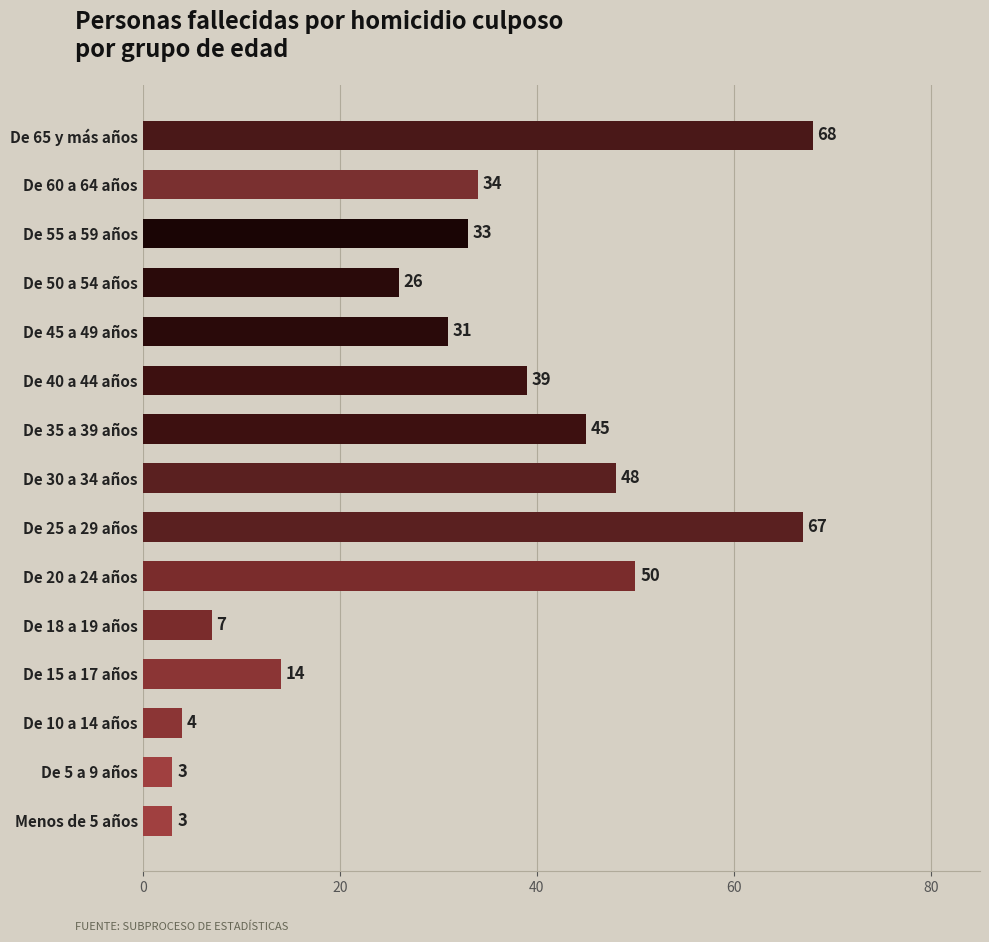

Is it true that the value at De 18 a 19 años is 11?

False